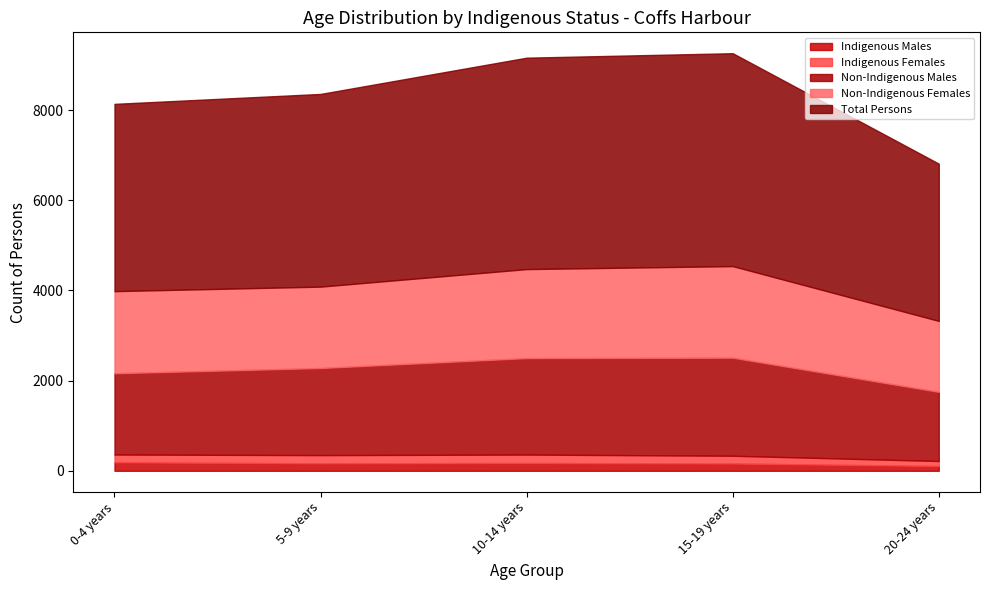

At how many categories does at least one series exceed 3868?

4